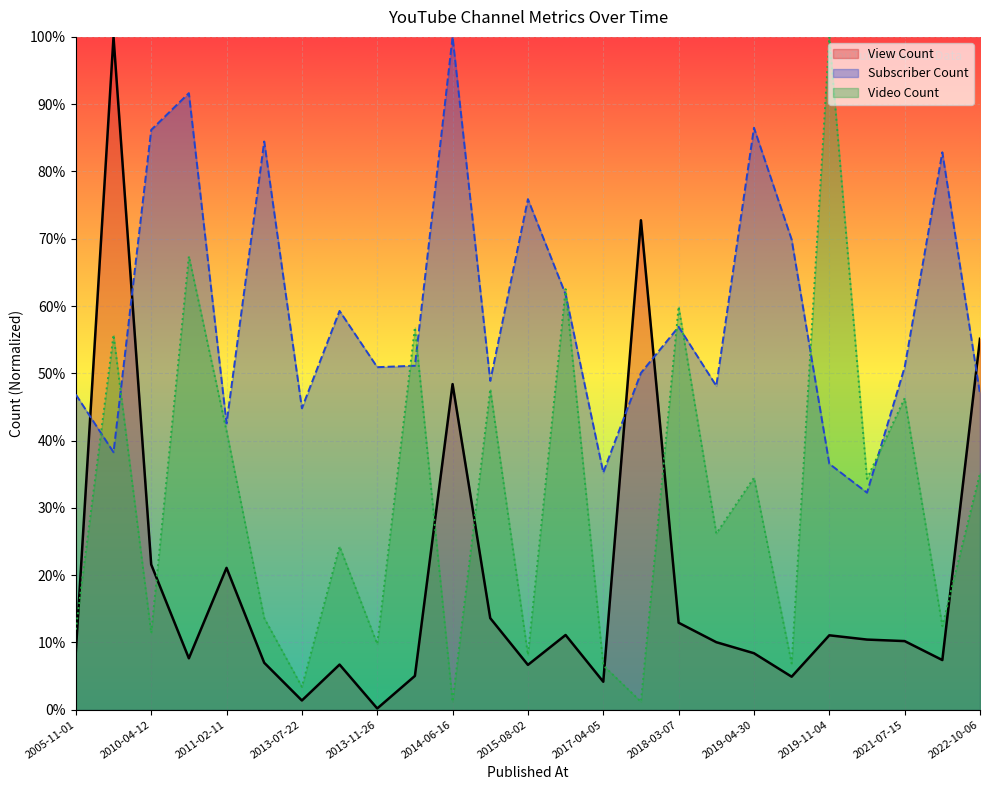

Between 2010-07-05 and 2018-03-07, which series saw the biggest shift?

Subscriber Count